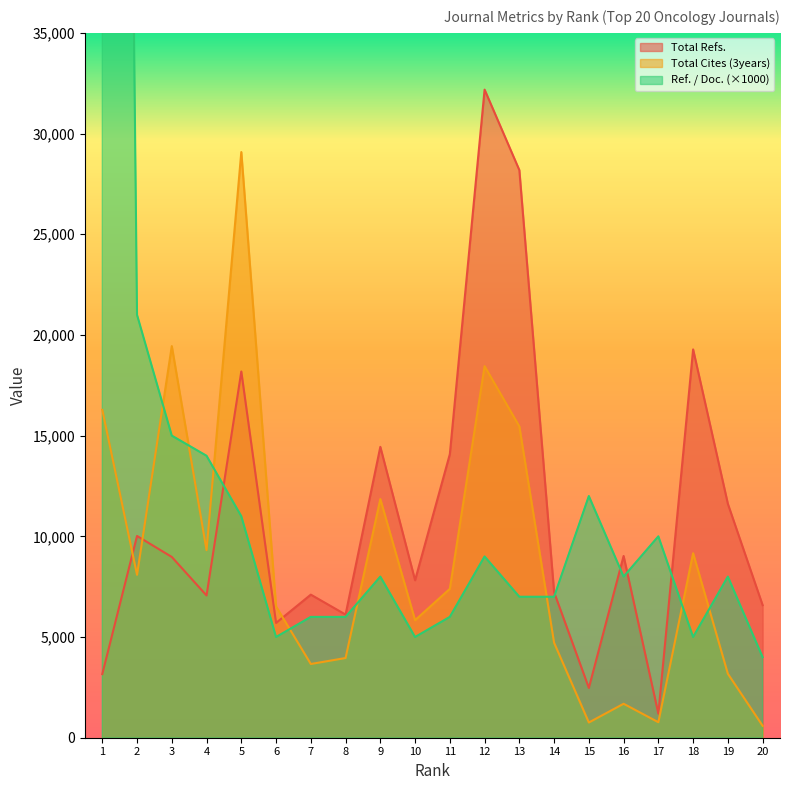

Reading left to right, extract all data points from this chart.

Total Refs.: 3160	10019	8976	7063	18184	5700	7105	6115	14443	7820	14079	32182	28185	7227	2472	9024	1195	19281	11613	6582
Total Cites (3years): 16281	8088	19445	9313	29081	6520	3661	3958	11852	5836	7393	18450	15459	4716	756	1686	769	9162	3175	592
Ref. / Doc.: 182000	21000	15000	14000	11000	5000	6000	6000	8000	5000	6000	9000	7000	7000	12000	8000	10000	5000	8000	4000